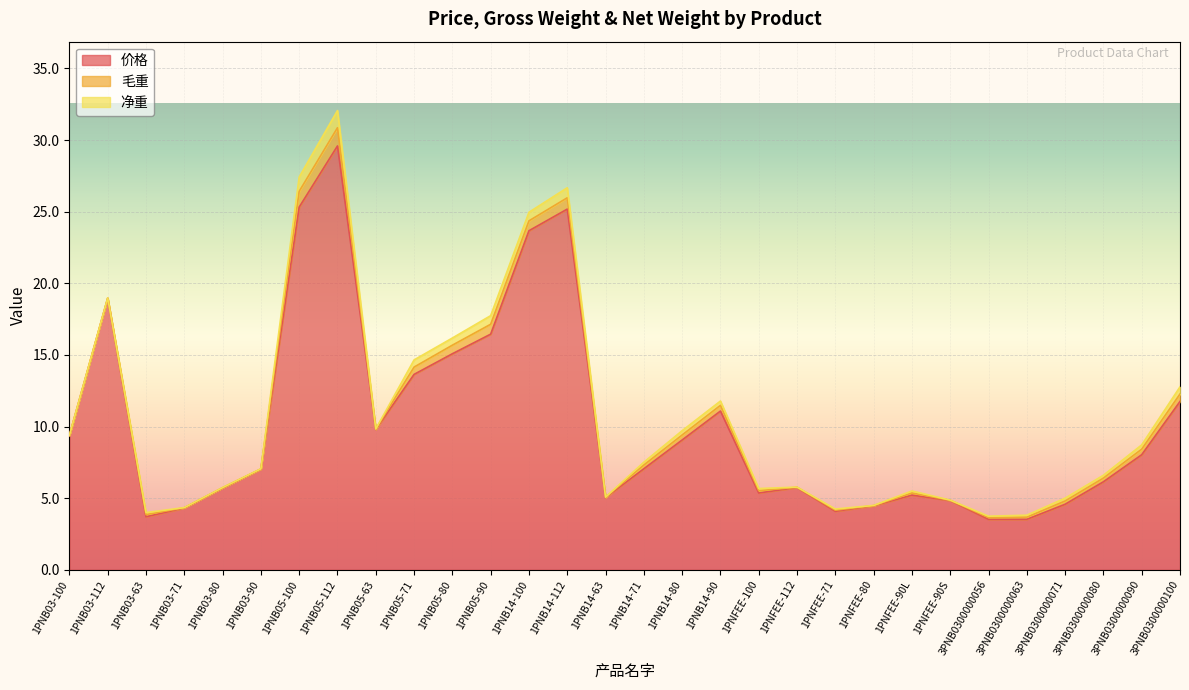

What is the label of the 27th point from the right?

1PNB03-71